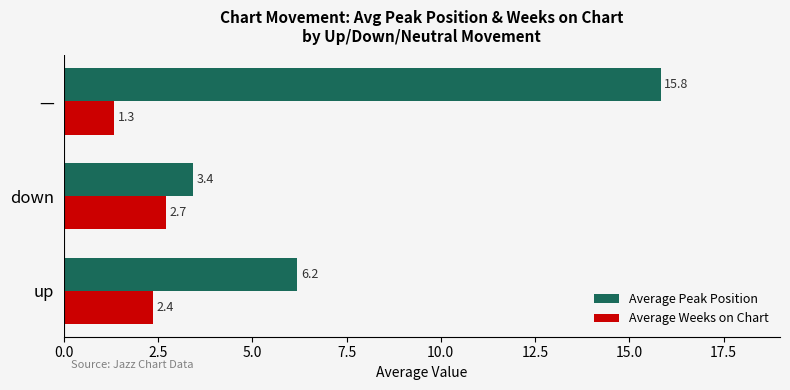

What is the difference between the Average Peak Position values at down and —?

12.4